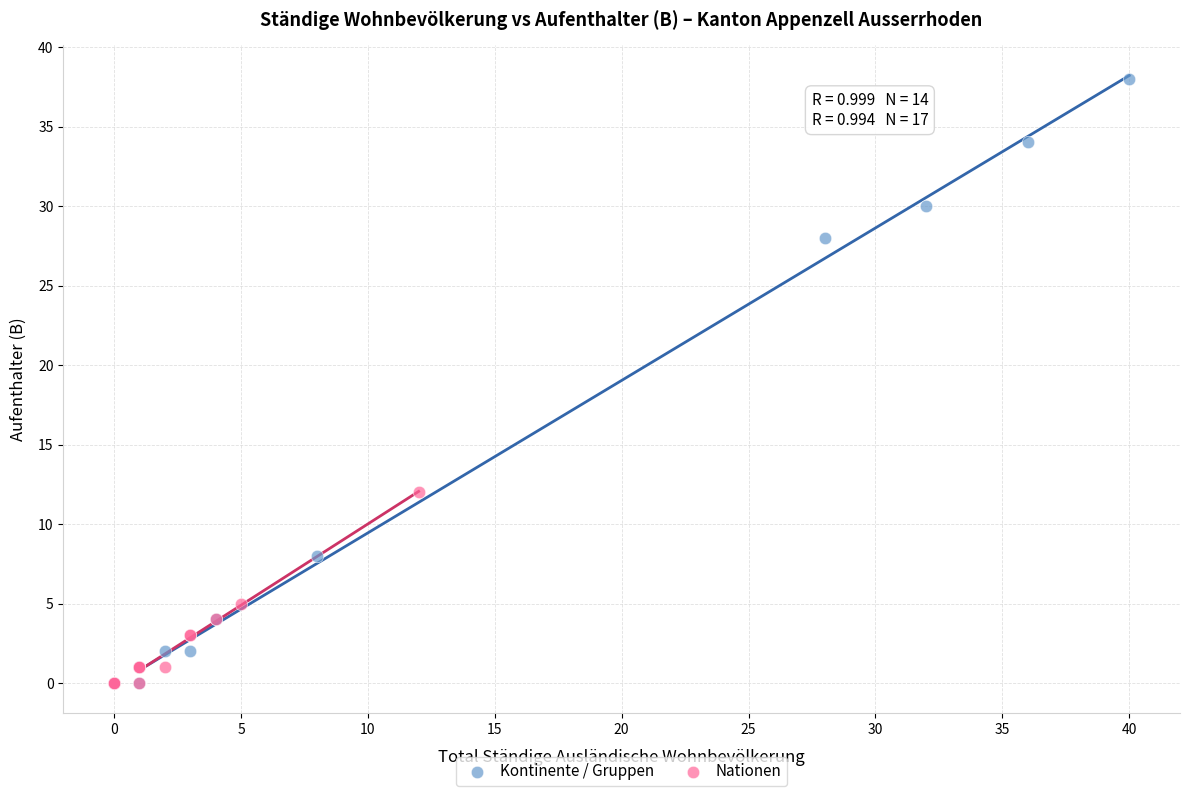

What are all the series names shown in the legend?

Kontinente / Gruppen, Nationen